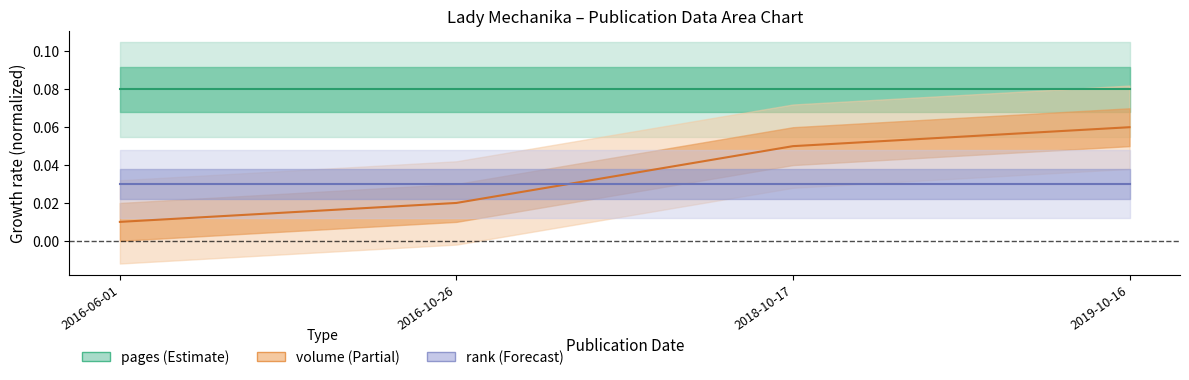

Which series has the widest spread of values?

volume